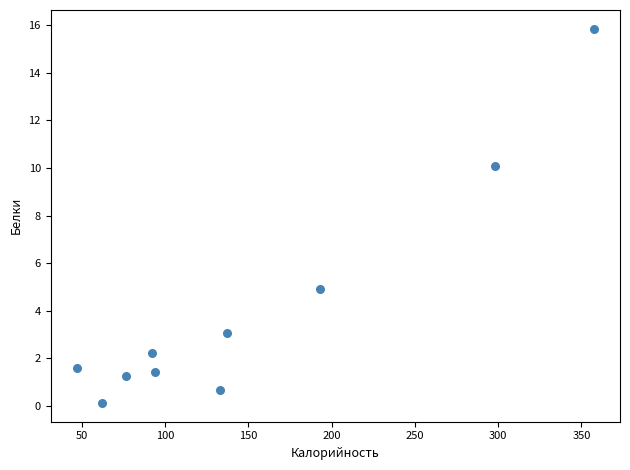

What is the average X value?

149.0